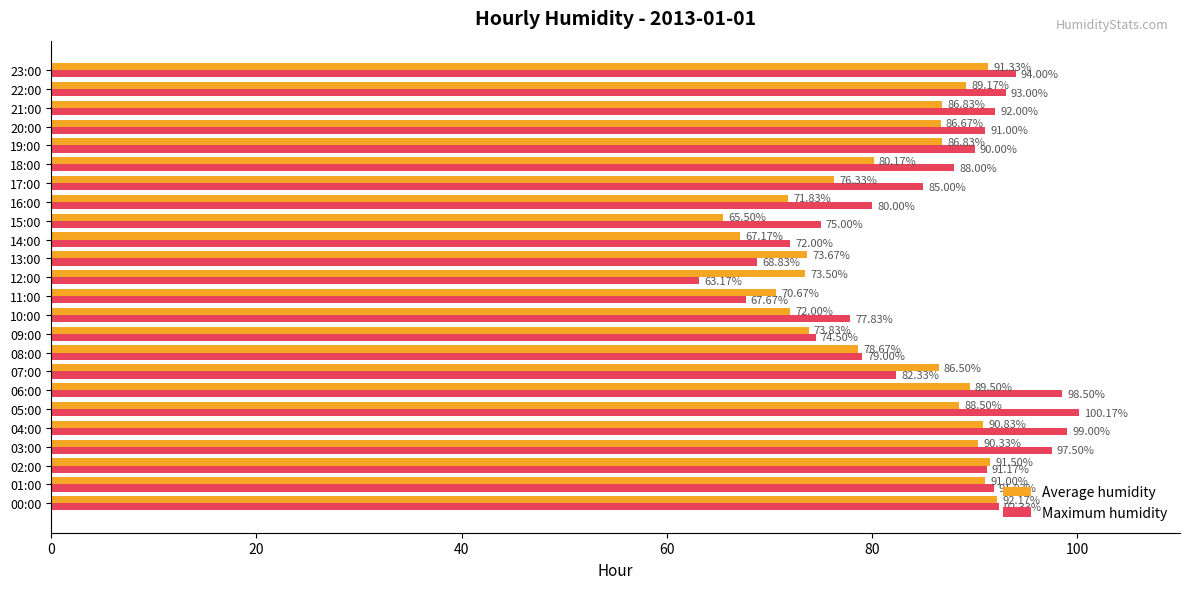

At 02:00, list the series in order from largest to smallest.

Average humidity, Maximum humidity